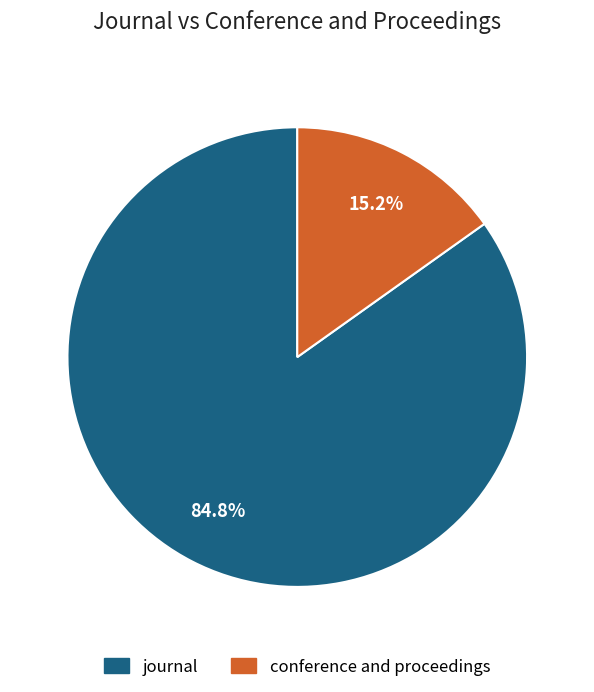

Combined, do journal and conference and proceedings account for over 50%?

Yes